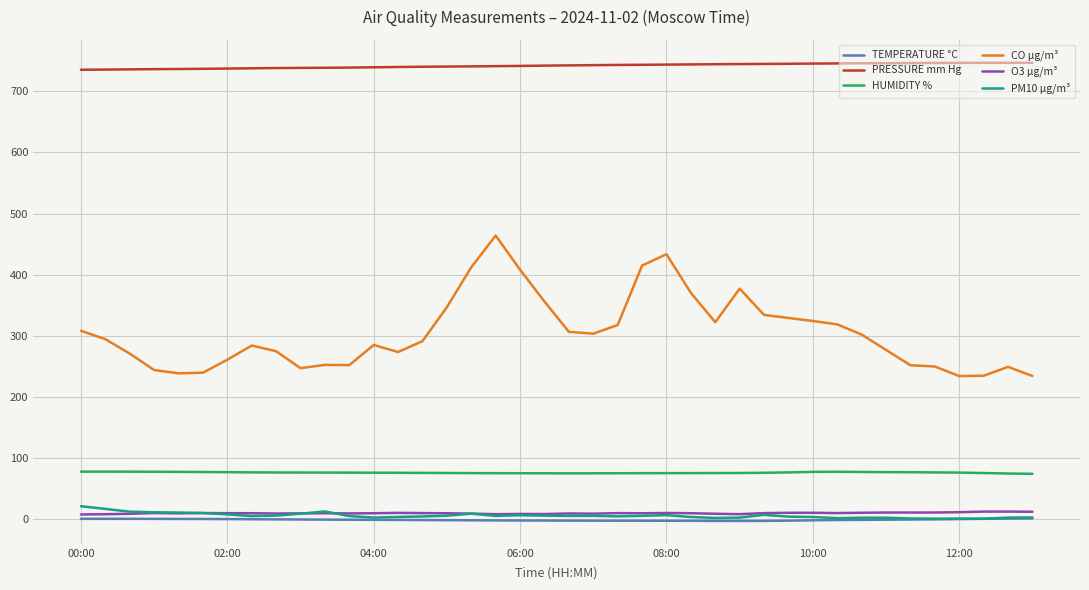

What is the lowest value of the CO µg/m³ series?

234.4